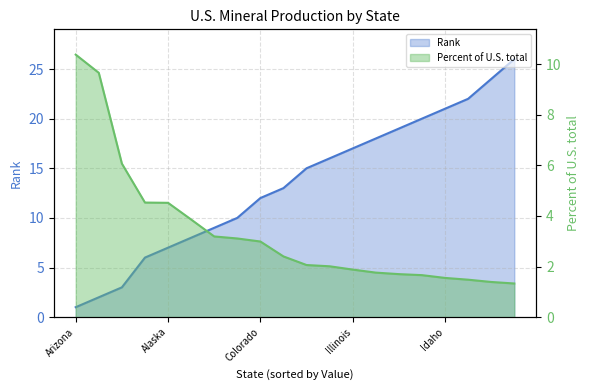

True or false: Rank and Percent of U.S. total cross at least once.

True